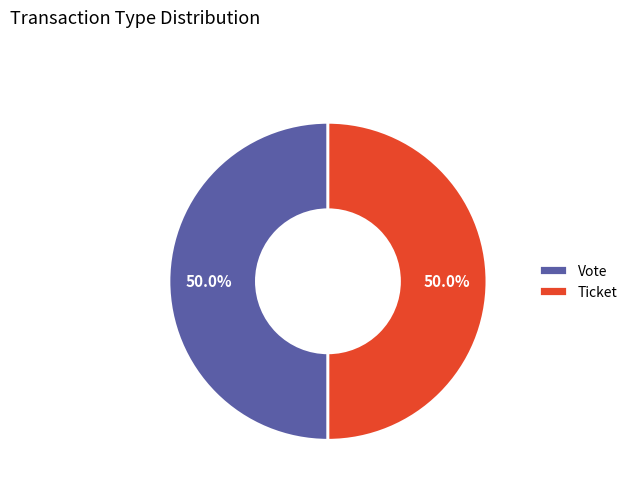

Approximately how many times larger is the value at Ticket compared to Vote?

1.0